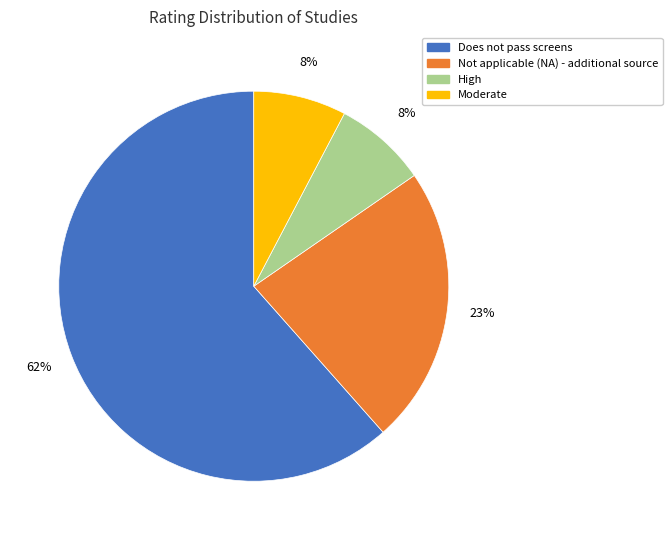

To the nearest percent, what is the average slice percentage?

25%